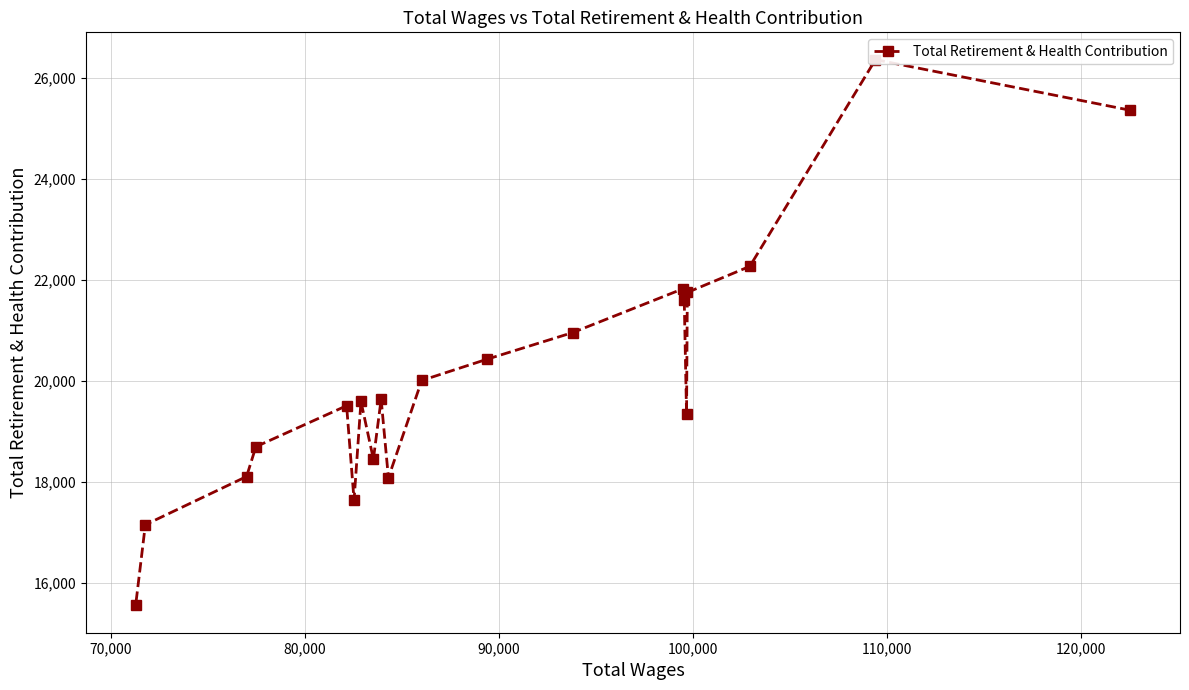

What is the sum of all values?

402260